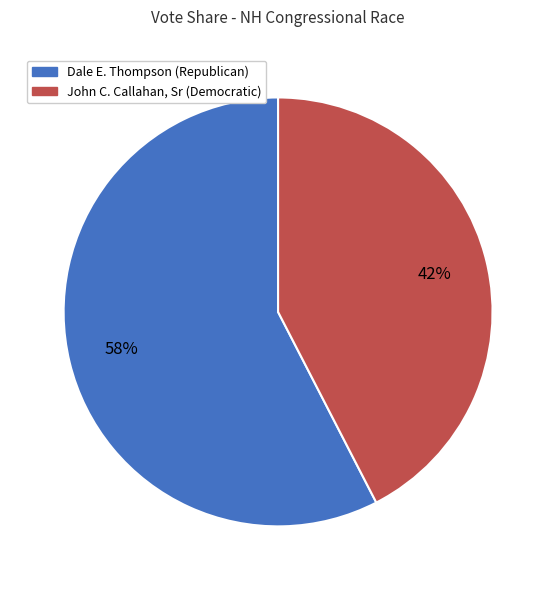

Combined, do Dale E. Thompson (Republican) and John C. Callahan, Sr (Democratic) account for over 50%?

Yes